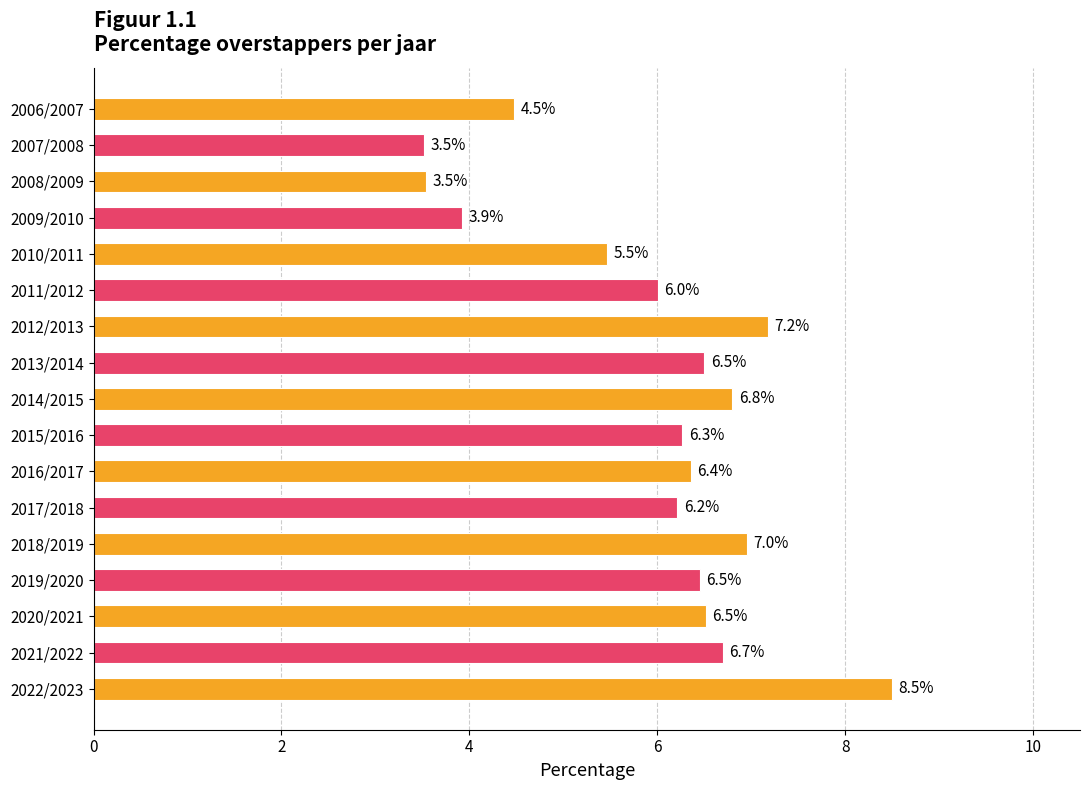

At which category does the chart reach its peak across all series?

2022/2023